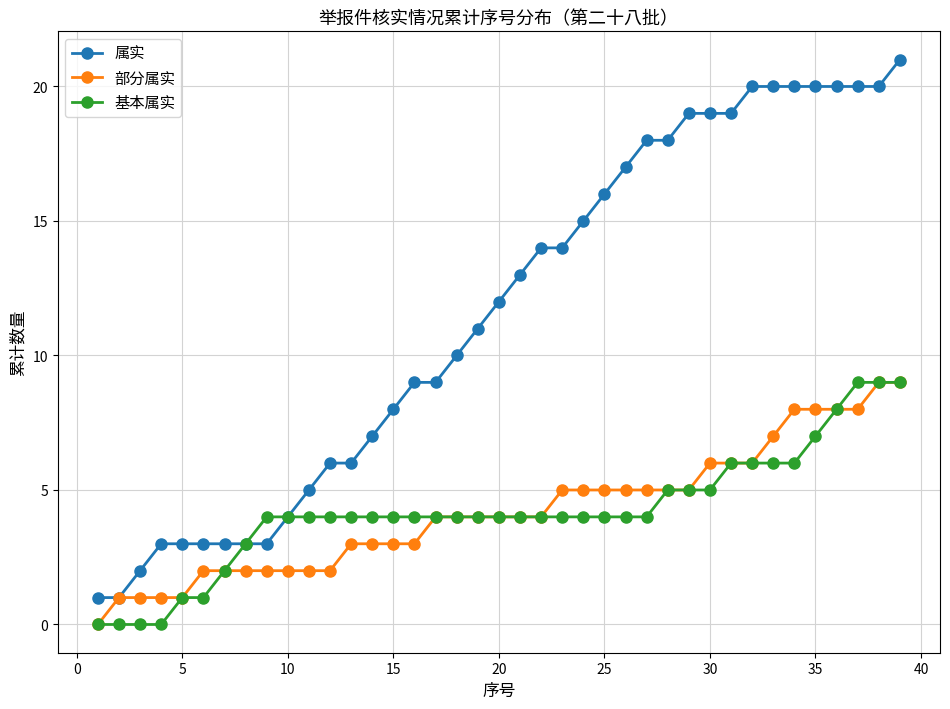

What is the value of the 属实 point at the 28th from the left?

18